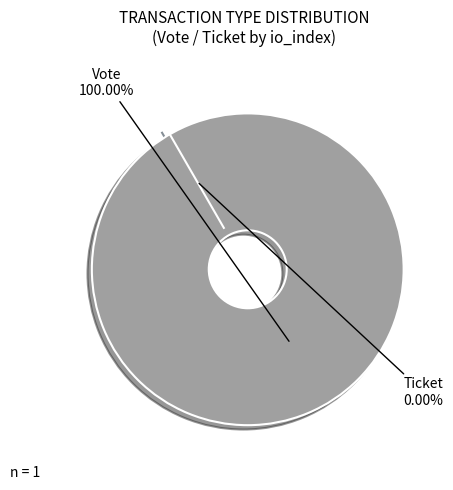

How much of the chart is everything except Ticket?

100.0%